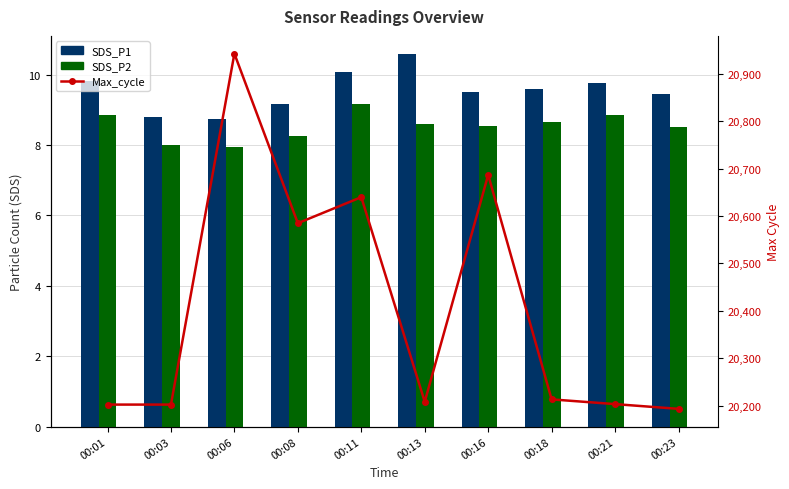

Rank the categories by Max_cycle value from highest to lowest.

00:06, 00:16, 00:11, 00:08, 00:18, 00:13, 00:21, 00:01, 00:03, 00:23